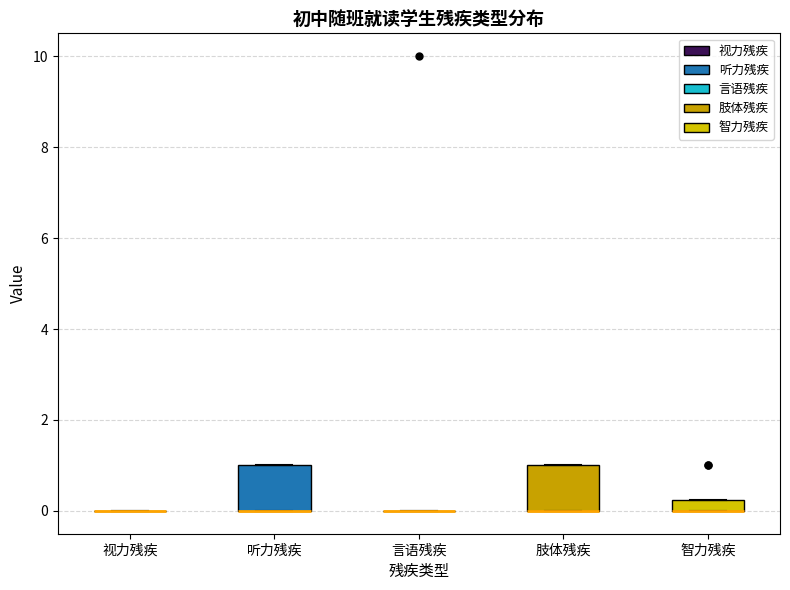

Where is the upper edge of the box for 肢体残疾 on the y-axis? The values are not printed on the chart, so give them approximately, as read against the axis.

1.0